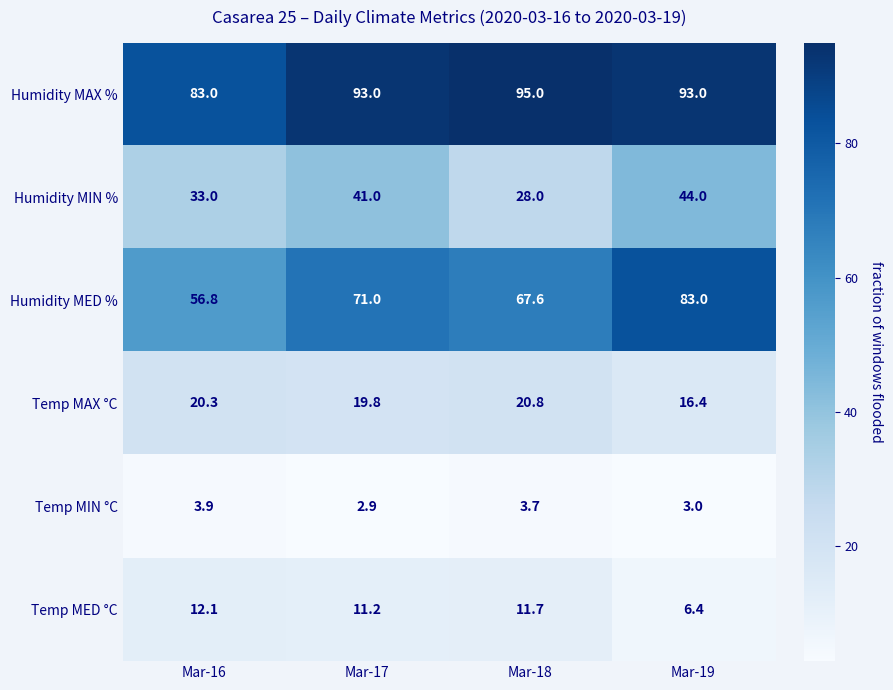

List the series in order of their peak value, lowest first.

Temp MIN °C, Temp MED °C, Temp MAX °C, Humidity MIN %, Humidity MED %, Humidity MAX %